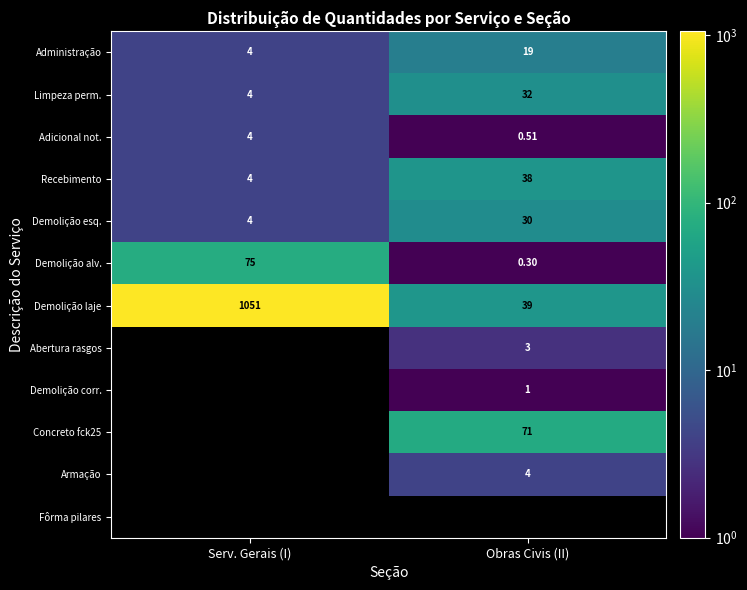

Is the value of Administração at Serv. Gerais (I) greater than the value of Abertura rasgos at Obras Civis (II)?

Yes